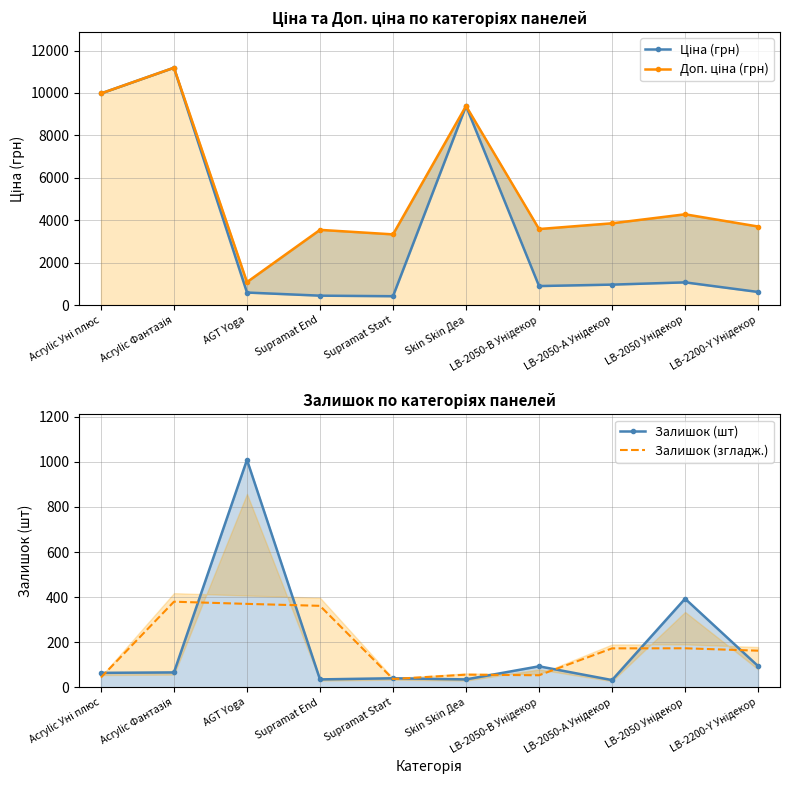

How many data points in Ціна (грн) are above 963?

5